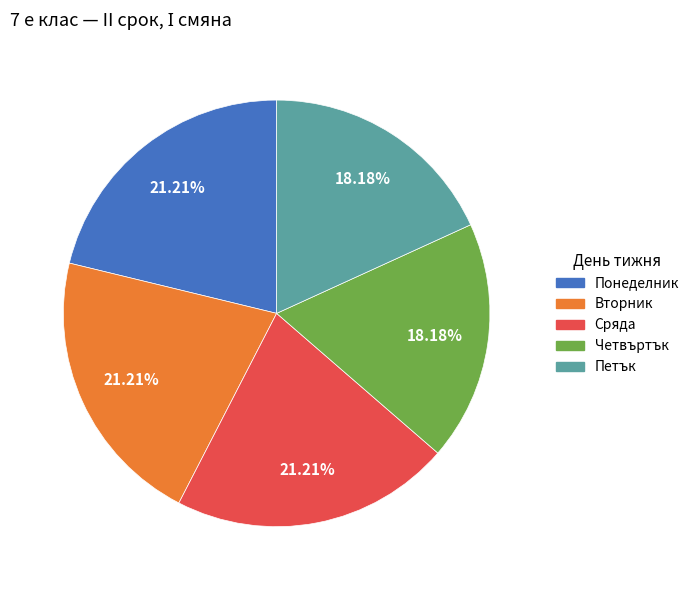

What is the ratio of the value at Петък to the value at Вторник?

0.9